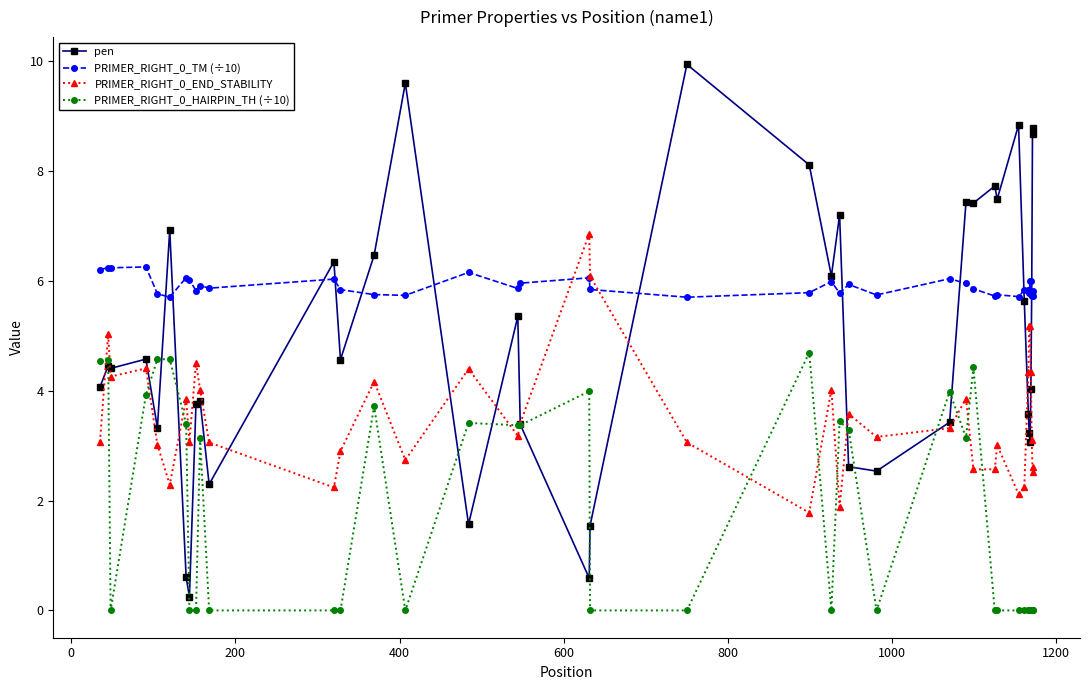

Which series has the largest range (max minus min)?

pen